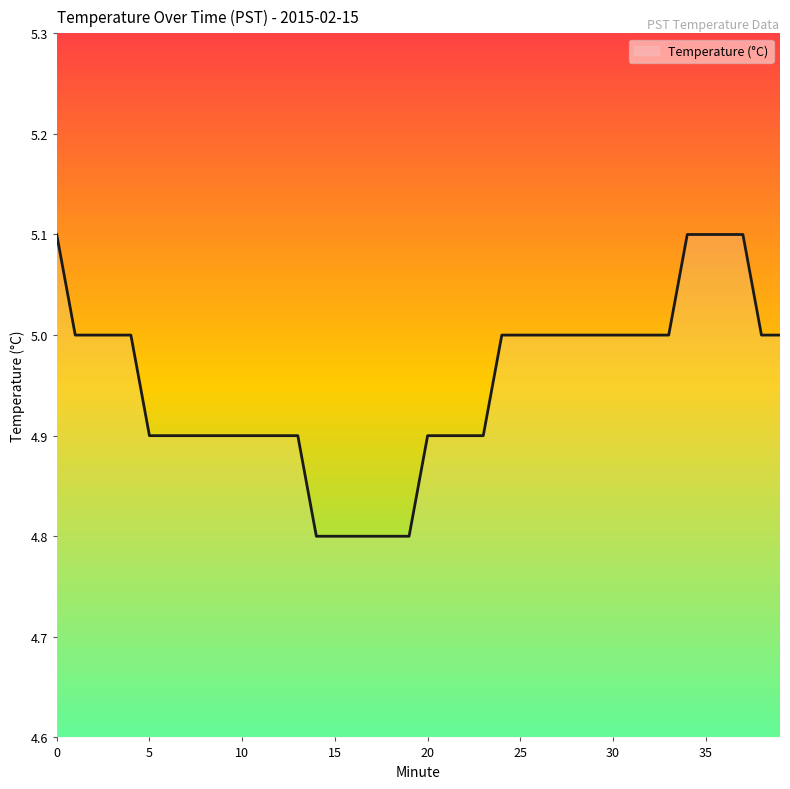

What is the difference between the maximum and minimum values?

0.3